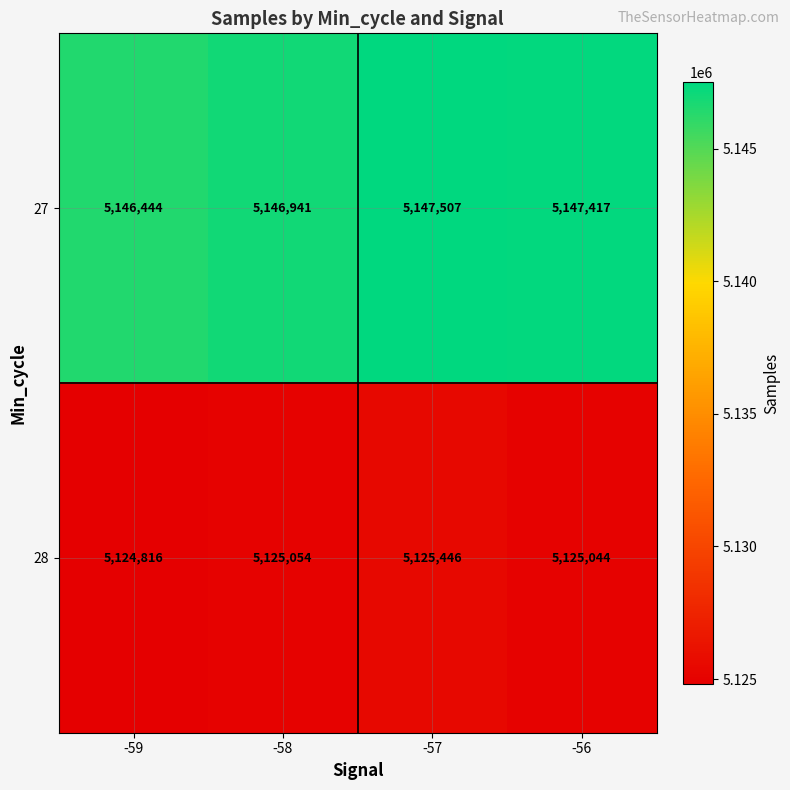

At how many categories does at least one series exceed 5138790?

4